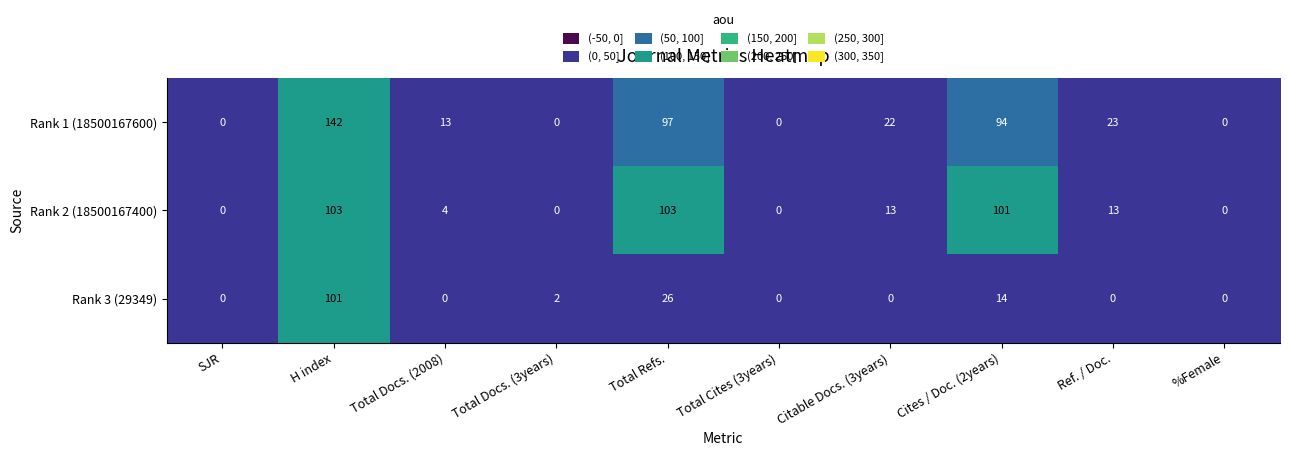

Which series changed the most between H index and Total Cites (3years)?

Rank 1 (18500167600)